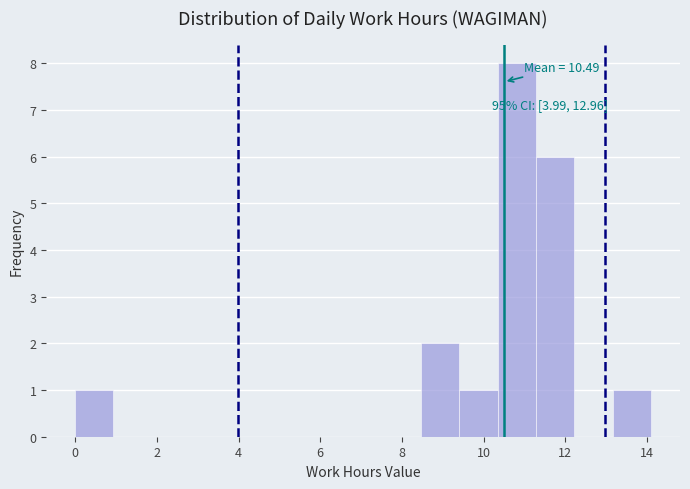

Over which range of the x-axis is the bar tallest?

10.34 to 11.28